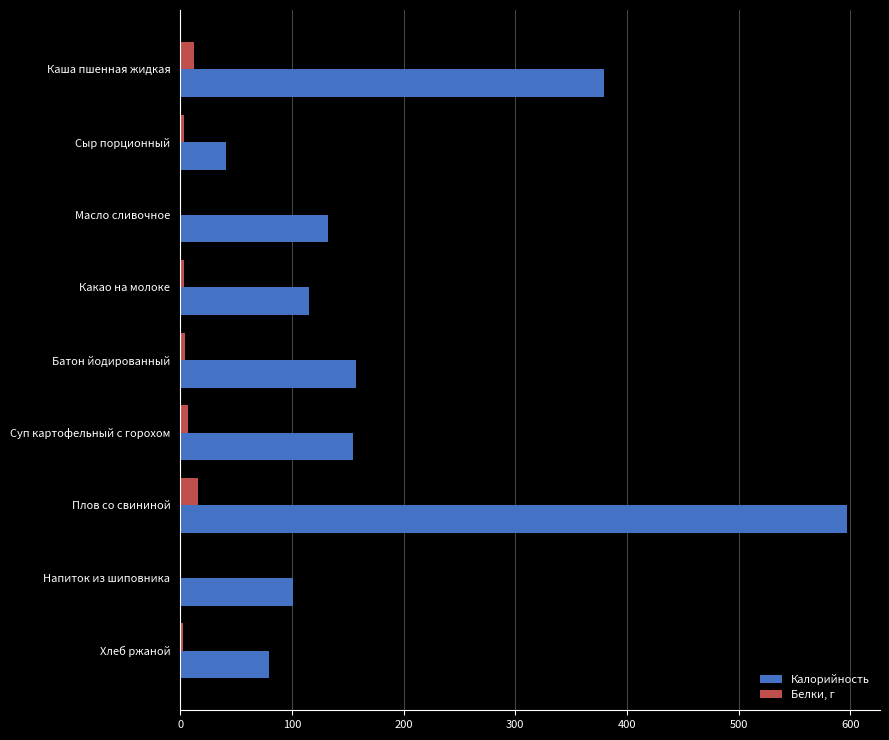

What is the greatest value displayed?

596.6